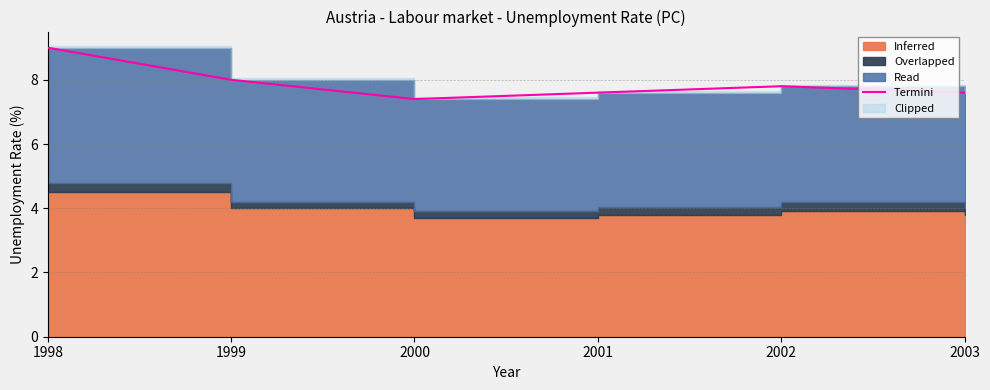

Which label corresponds to the smallest value in the chart?

2000